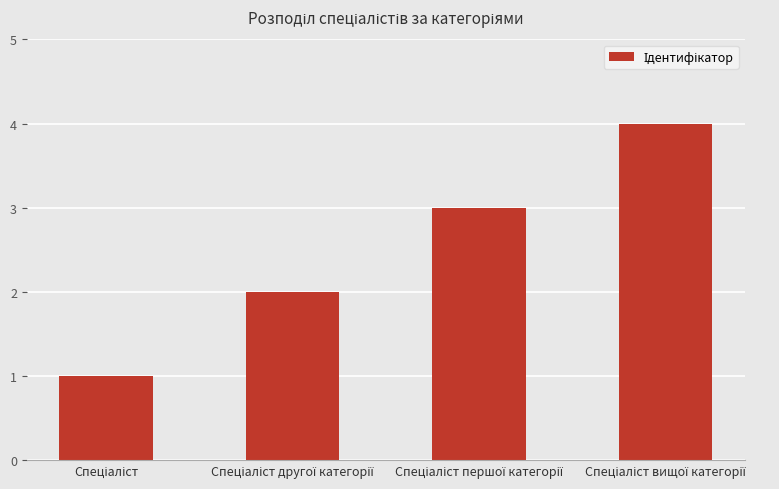

What is the greatest value displayed?

4